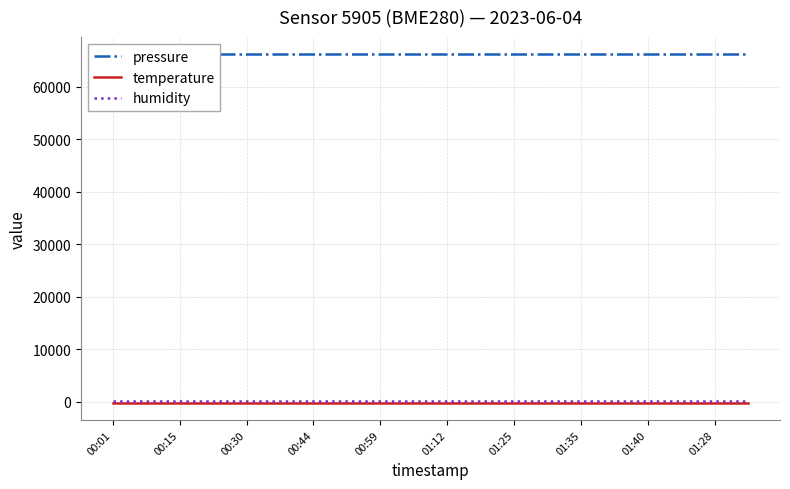

Reading right to left, what are all the values shown in this chart?

pressure: 66104.4	66104.4	66104.4	66104.4	66104.4	66104.4	66104.4	66104.4	66104.4	66104.4	66104.4	66104.4	66104.4	66104.4	66104.4	66104.4	66104.4	66104.4	66104.4	66104.4
temperature: -143.1	-143.1	-143.1	-143.1	-143.1	-143.1	-143.1	-143.1	-143.1	-143.1	-143.1	-143.1	-143.1	-143.1	-143.1	-143.1	-143.1	-143.1	-143.1	-143.1
humidity: 100.0	100.0	100.0	100.0	100.0	100.0	100.0	100.0	100.0	100.0	100.0	100.0	100.0	100.0	100.0	100.0	100.0	100.0	100.0	100.0